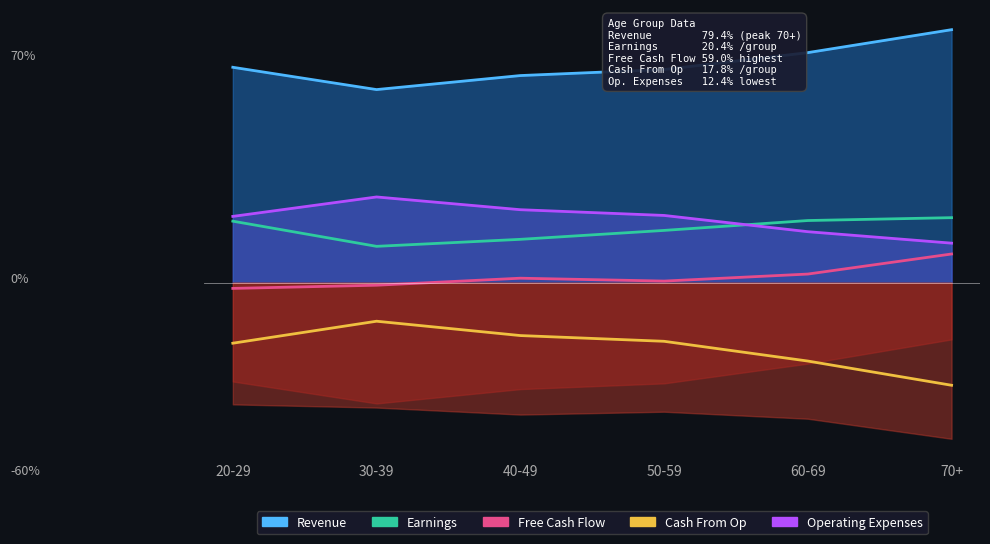

True or false: Cash From Op_line has a value of -24.6 at 60-69.

True